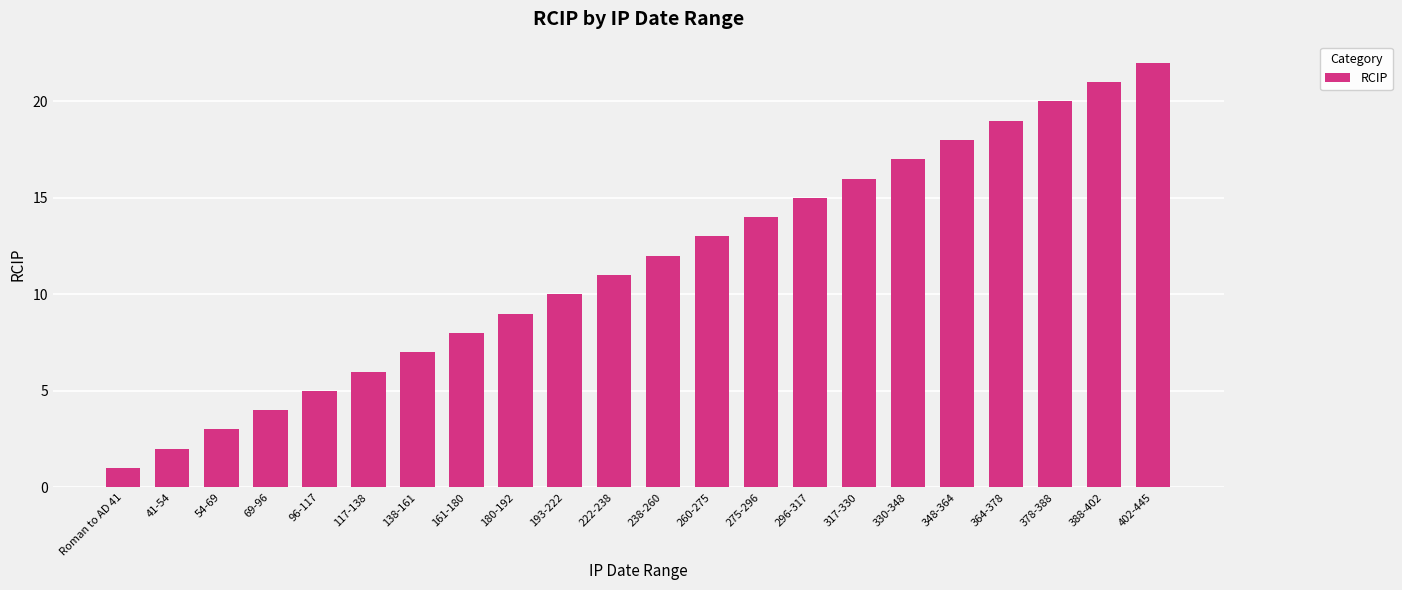

What is the sum of all values?

253